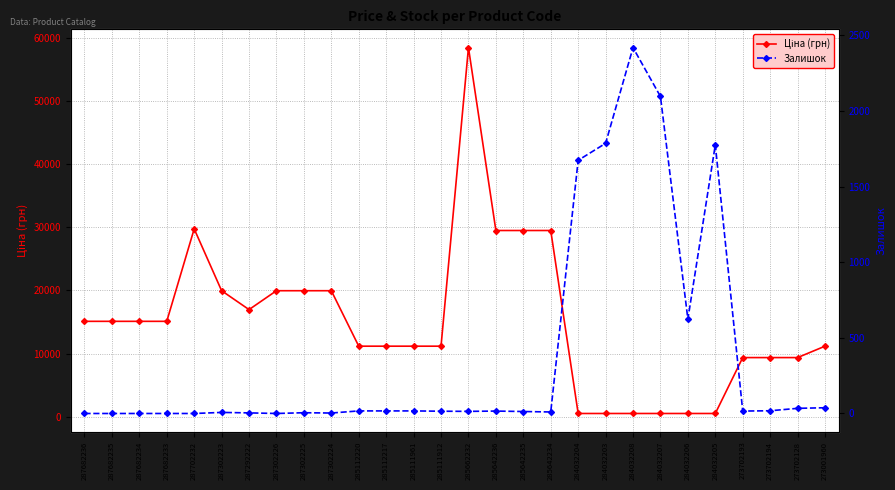

True or false: Ціна (грн) and Залишок intersect in this chart.

True